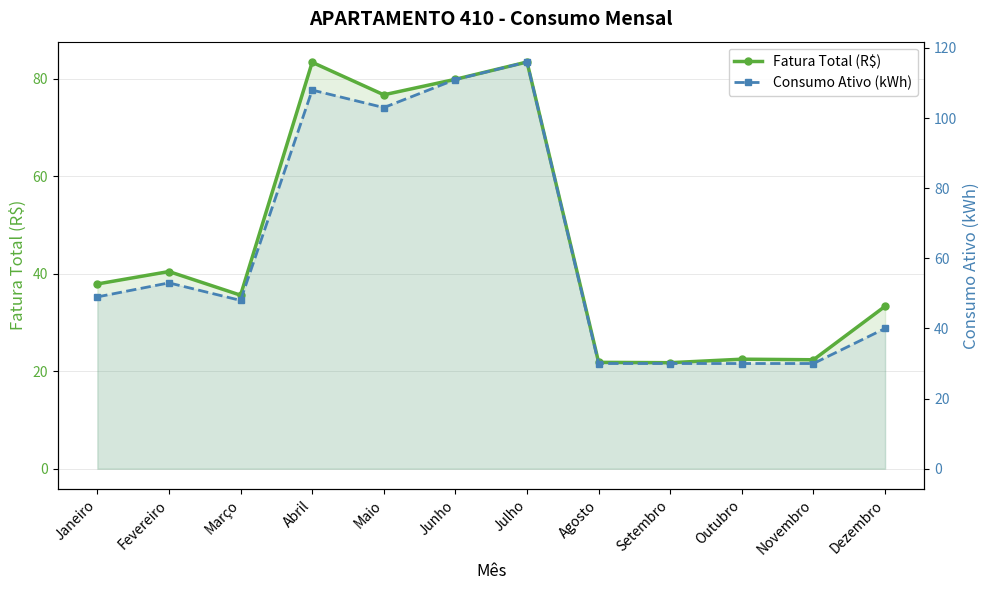

What is the maximum value shown in the chart?

116.0